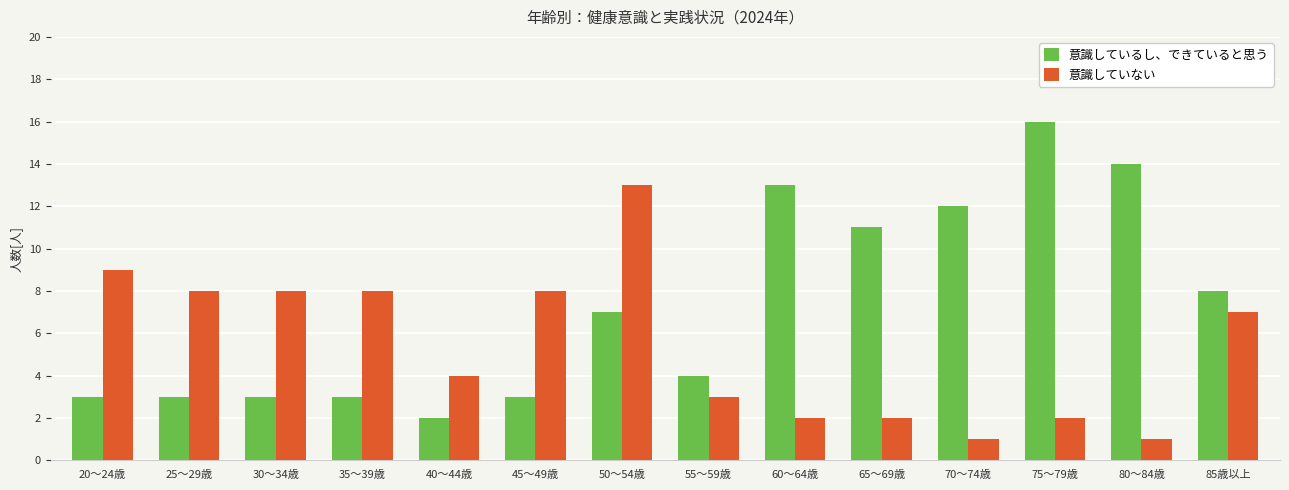

What value does the 意識していない series have at 60～64歳?

2